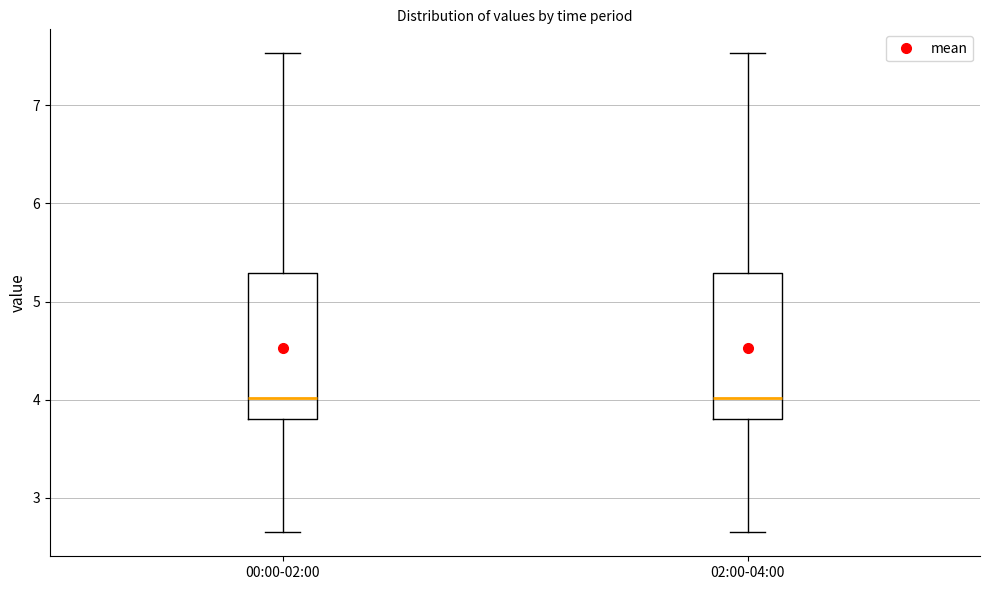

Reading left to right, transcribe this box plot: for each box, give where its median line is, the range the box spans, and where its two whiskers end, as read against the y-axis. The values are not printed on the chart, so give them approximately, as read against the axis.

00:00-02:00: median 4.0, box 3.8 to 5.3, whiskers 2.7 to 7.5
02:00-04:00: median 4.0, box 3.8 to 5.3, whiskers 2.7 to 7.5